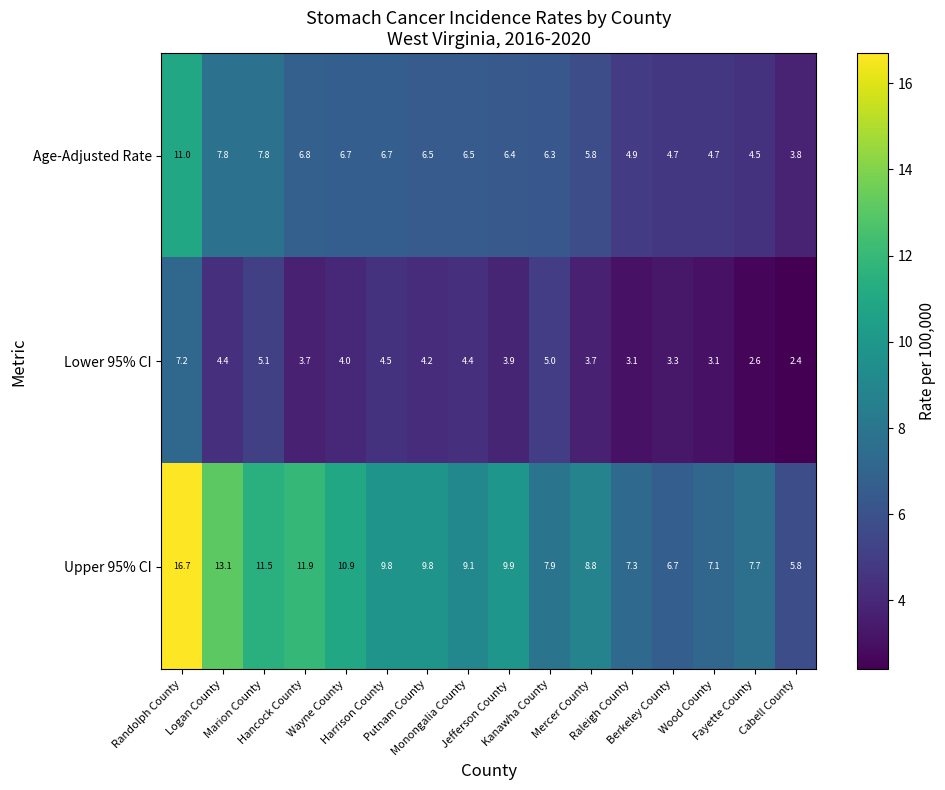

What is the sum of all Upper 95% CI values?

154.0